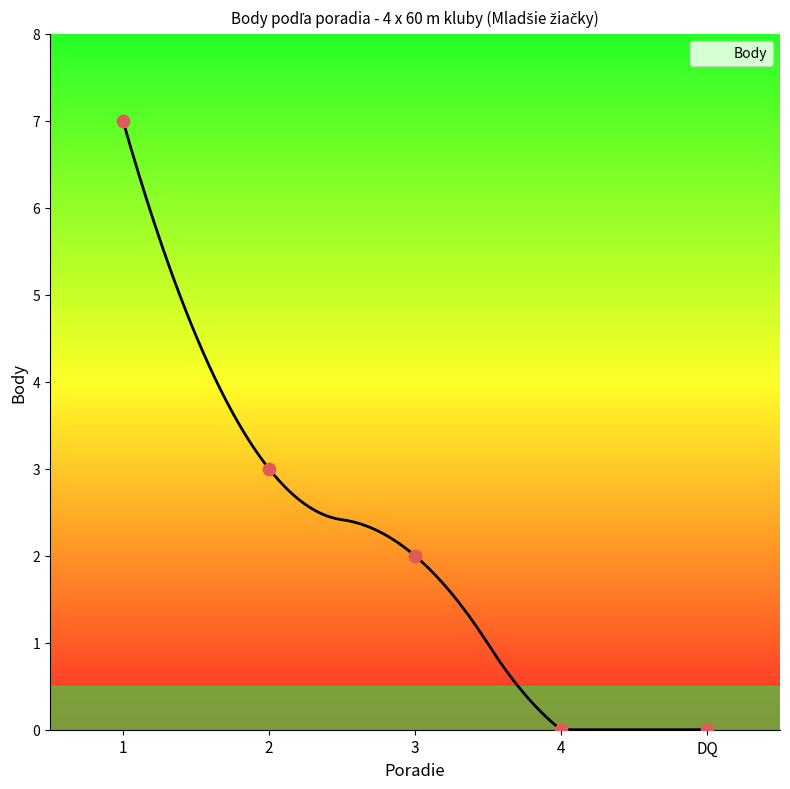

Between 2 and 3, which is larger?

2